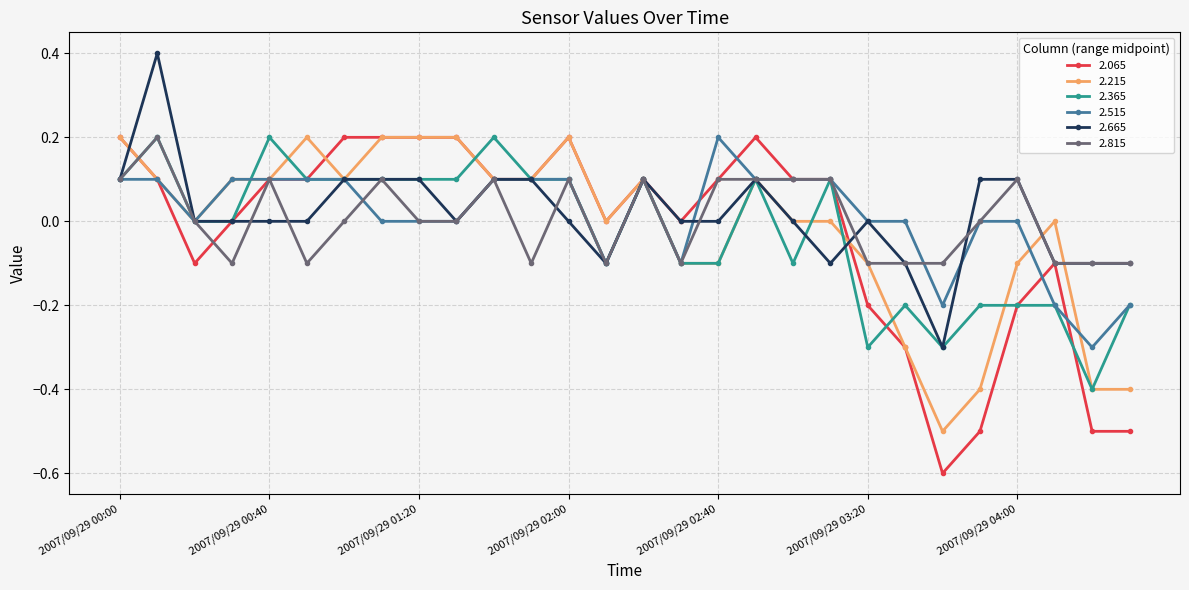

Which series has the largest range (max minus min)?

2.065